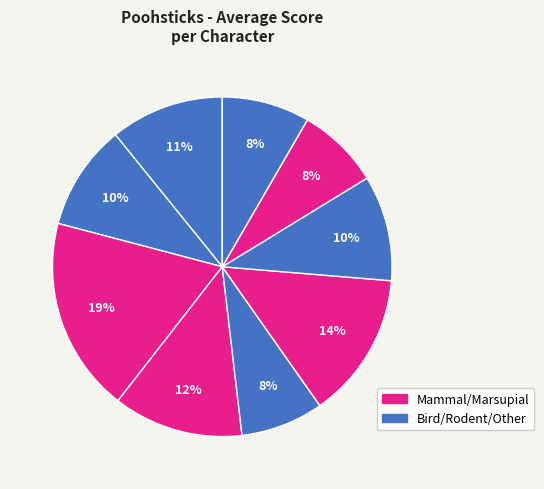

To the nearest percent, what is the average slice percentage?

11%